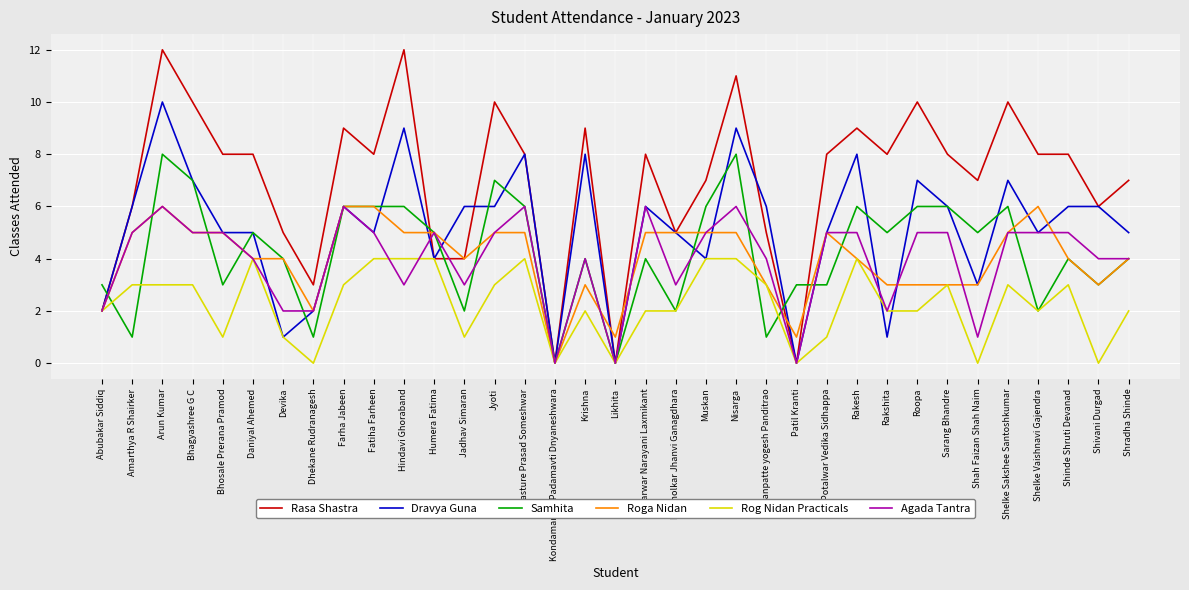

What is the sum of the Dravya Guna values at Bhagyashree G C and Hindavi Ghoraband?

16